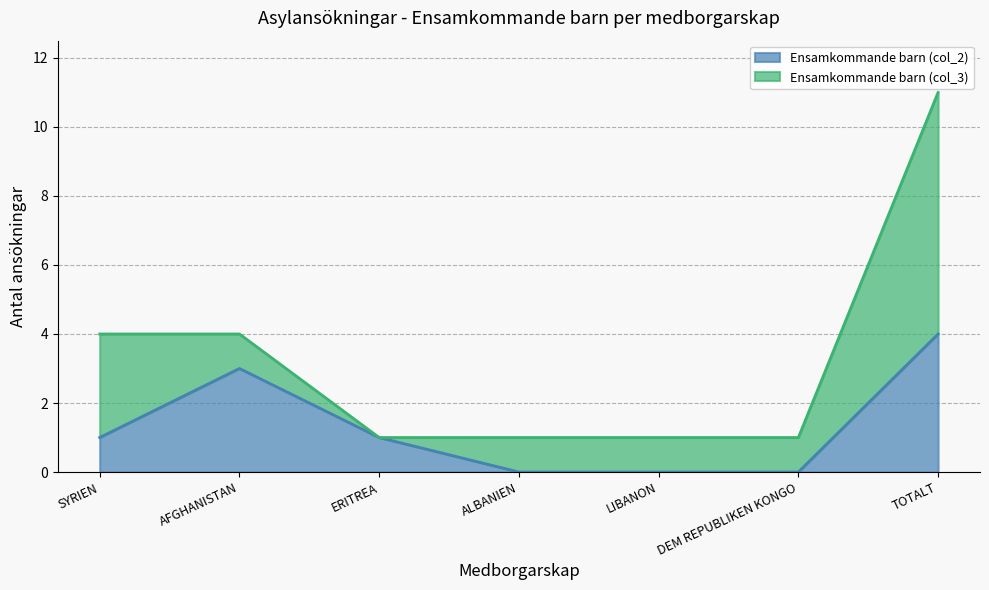

What is the difference between the values at TOTALT and ALBANIEN?

4